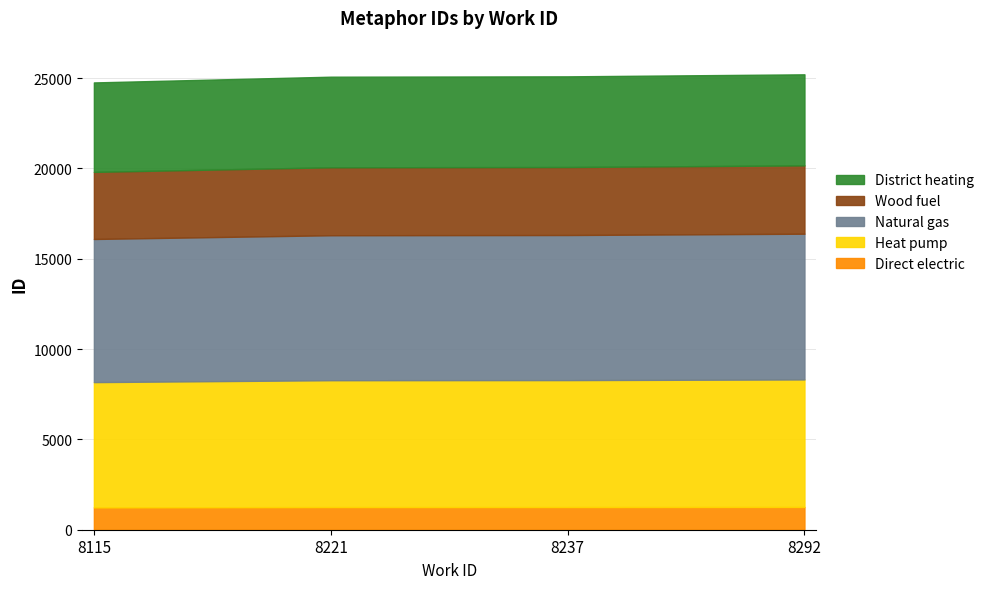

Read the value at 8115, to the nearest 10.

24760